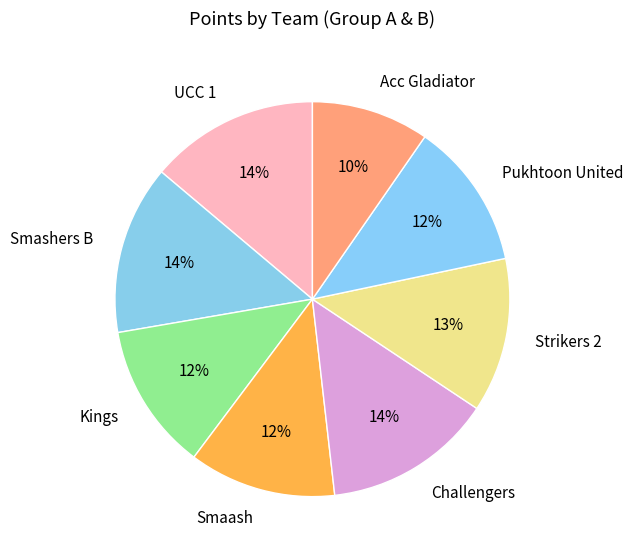

The Acc Gladiator slice represents 10% of the pie. True or false?

True